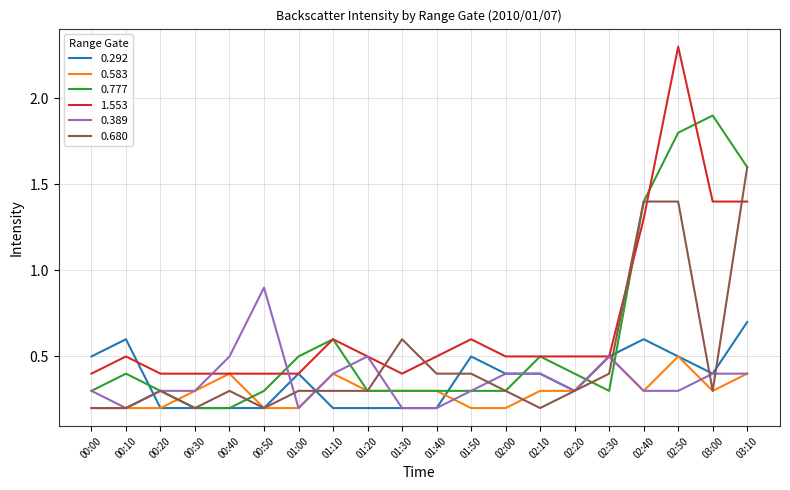

Is it true that 0.583 equals 0.2 at 01:00?

True